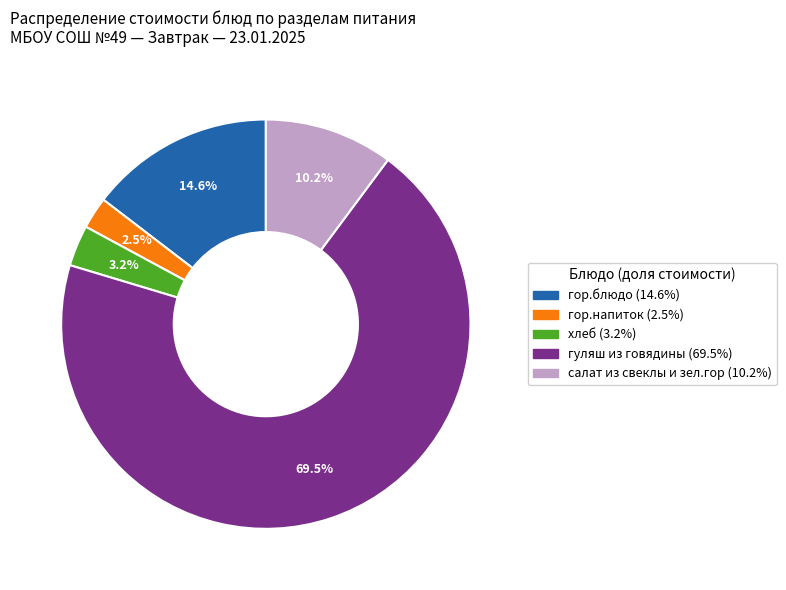

True or false: гуляш из говядины accounts for 79% of the total.

False